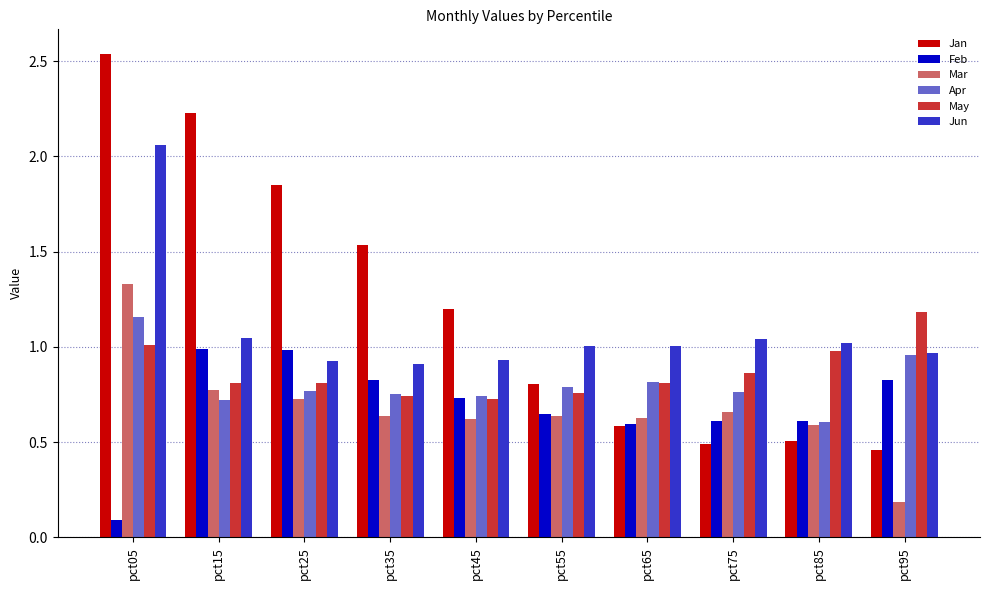

Where is Apr nearest to the value 0?

pct85